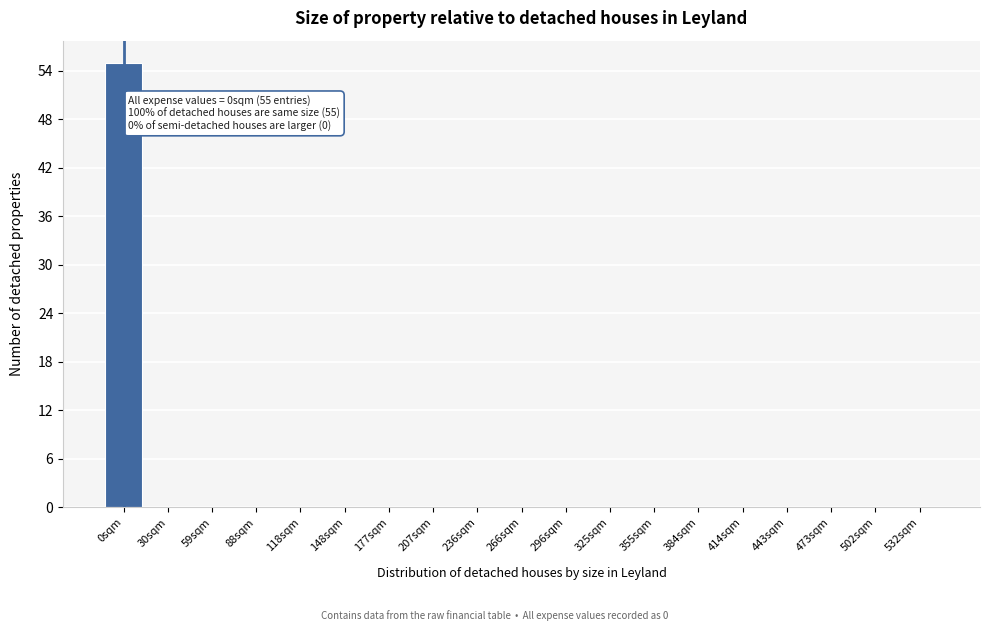

Reading left to right, extract all data points from this chart.

0sqm=55	30sqm=0	59sqm=0	88sqm=0	118sqm=0	148sqm=0	177sqm=0	207sqm=0	236sqm=0	266sqm=0	296sqm=0	325sqm=0	355sqm=0	384sqm=0	414sqm=0	443sqm=0	473sqm=0	502sqm=0	532sqm=0